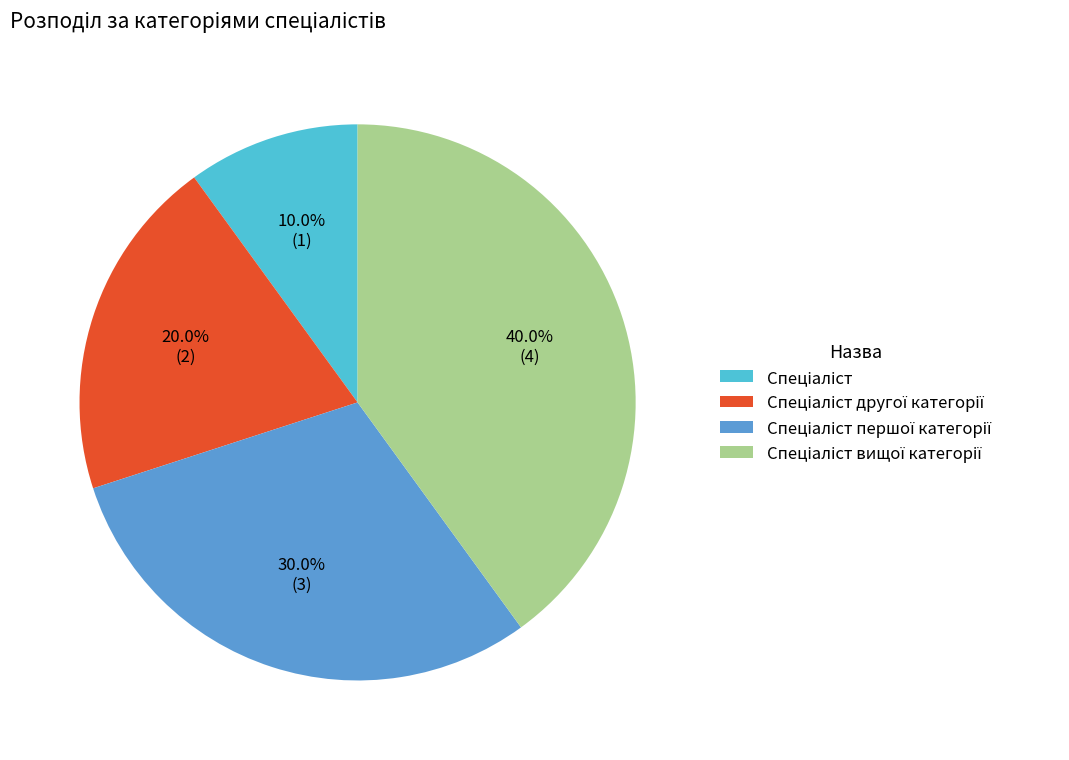

Is there a majority slice in this chart?

No